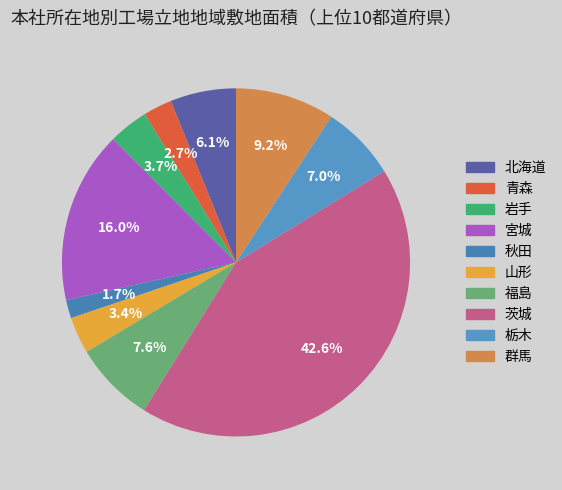

Rank the categories by value from highest to lowest.

茨城, 宮城, 群馬, 福島, 栃木, 北海道, 岩手, 山形, 青森, 秋田